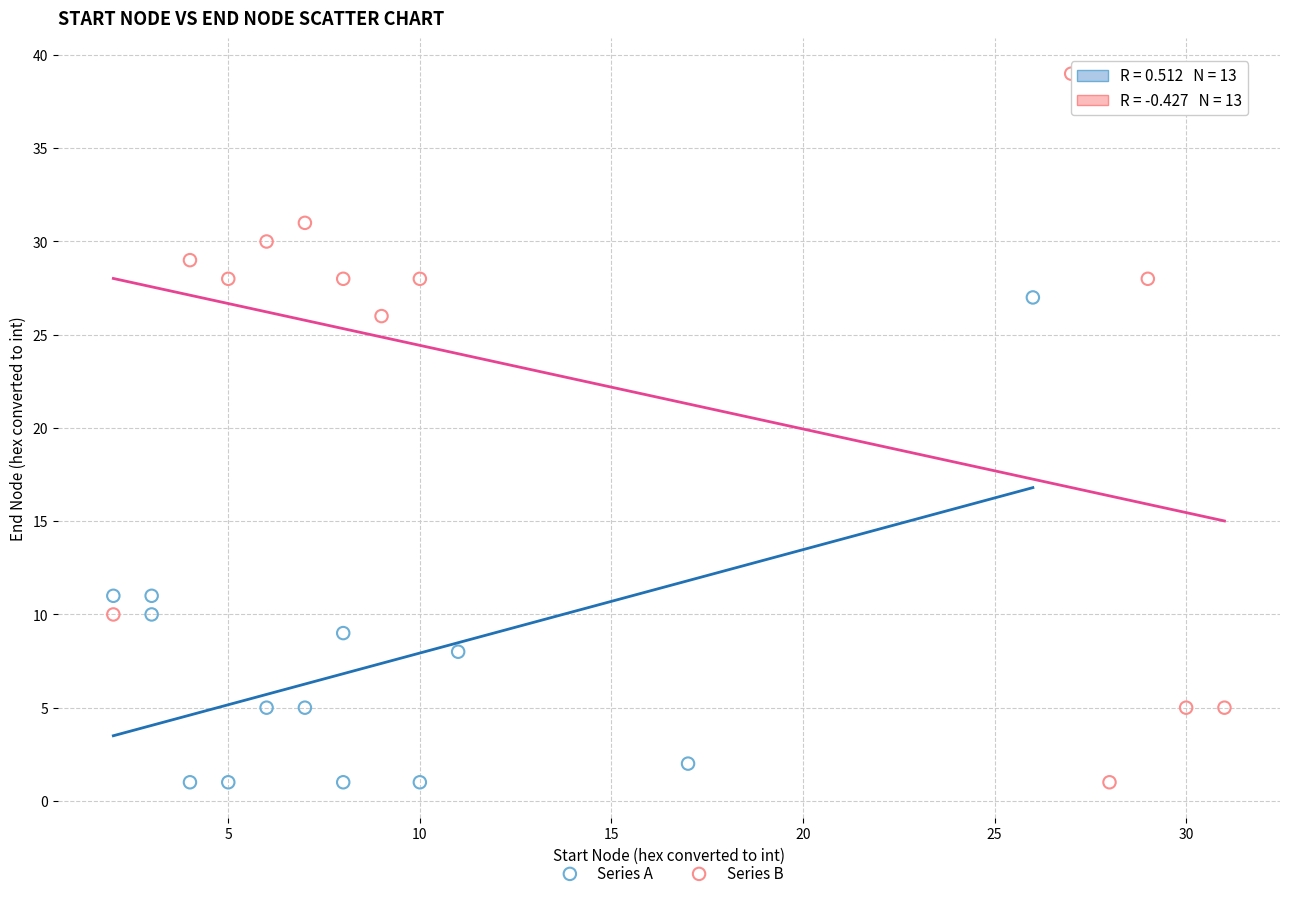

Which series contains the highest Y value?

Series B